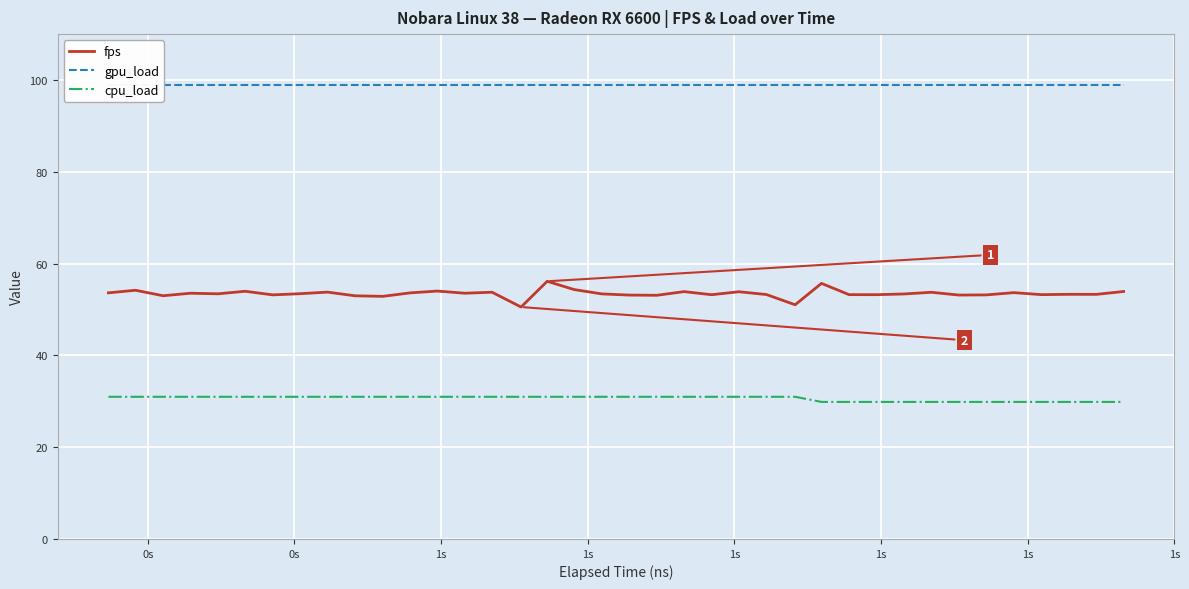

What is the difference between the maximum and second lowest values in the fps series?

5.1